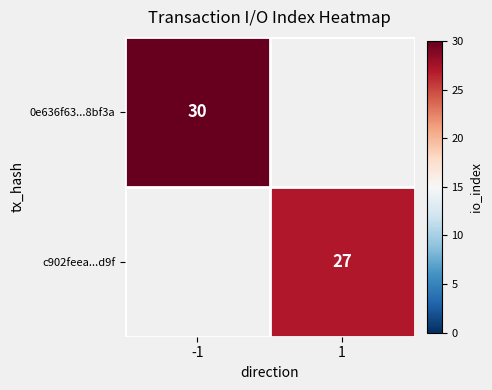

The value of 0e636f63...8bf3a at -1 is 7. True or false?

False